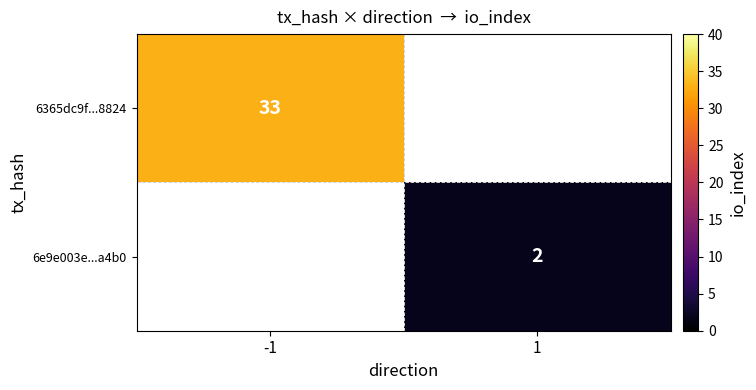

The value of 6e9e003e...a4b0 at 1 is 3. True or false?

False